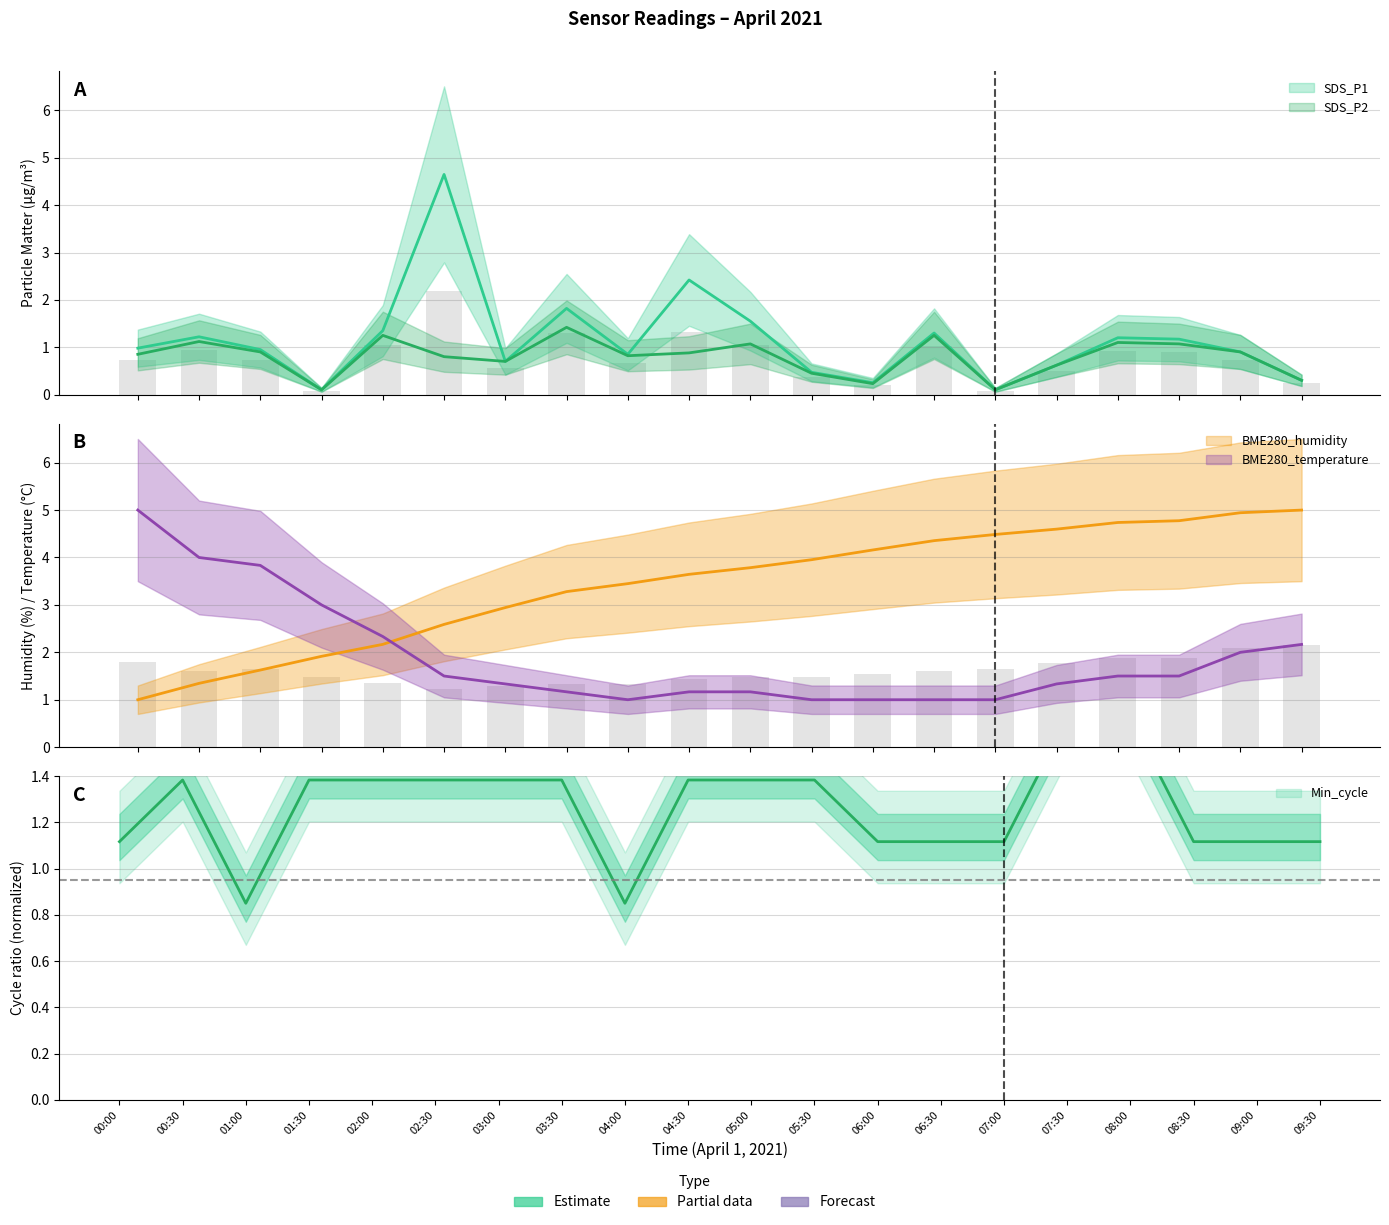

Is the value of Min_cycle at 04:00 greater than the value of SDS_P2 at 06:30?

No